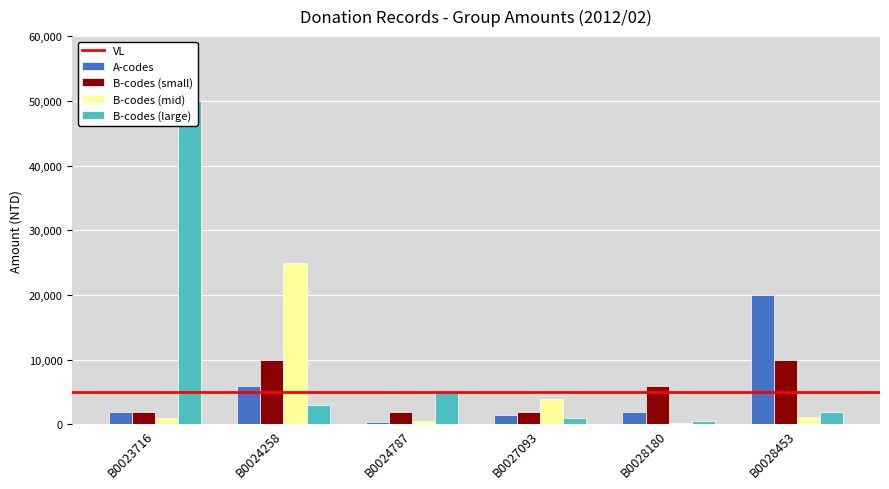

Which has a higher value, B0027093 or B0023716?

B0023716